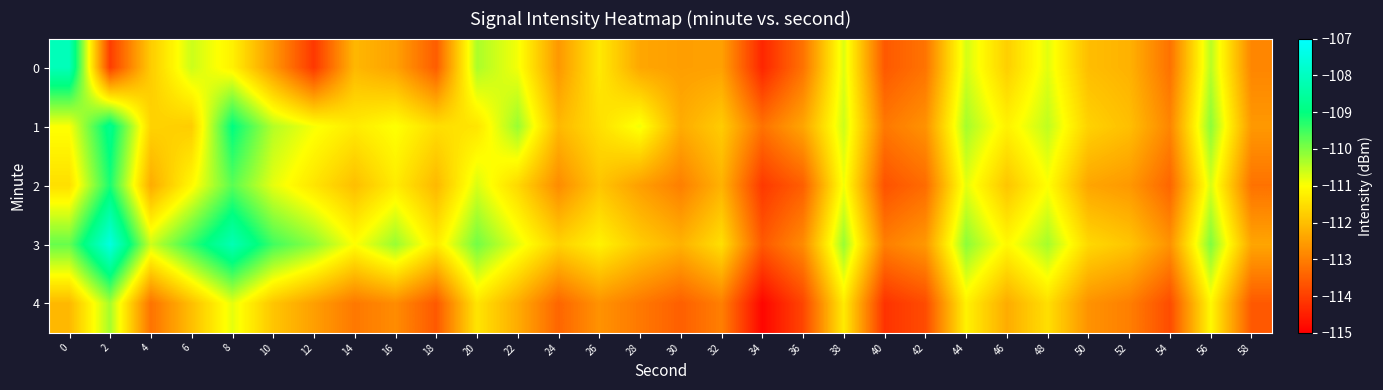

Reading left to right, what are all the values shown in this chart?

0: 0=-108.1	2=-114.0	4=-111.8	6=-110.6	8=-111.2	10=-112.6	12=-114.1	14=-112.1	16=-112.5	18=-113.5	20=-110.3	22=-110.9	24=-112.6	26=-111.3	28=-112.4	30=-112.5	32=-112.5	34=-114.4	36=-113.2	38=-110.7	40=-113.6	42=-113.2	44=-110.7	46=-111.7	48=-110.8	50=-112.0	52=-112.2	54=-113.2	56=-110.5	58=-112.9
1: 0=-111.0	2=-108.8	4=-111.7	6=-111.8	8=-109.0	10=-110.4	12=-110.9	14=-111.3	16=-111.0	18=-111.5	20=-111.4	22=-110.2	24=-112.1	26=-111.5	28=-110.9	30=-112.3	32=-111.8	34=-113.2	36=-112.4	38=-110.6	40=-113.1	42=-112.7	44=-110.3	46=-111.2	48=-110.5	50=-111.7	52=-112.0	54=-112.9	56=-110.1	58=-112.6
2: 0=-111.5	2=-109.2	4=-112.3	6=-111.1	8=-109.7	10=-110.8	12=-111.4	14=-112.0	16=-111.3	18=-112.1	20=-110.7	22=-111.6	24=-112.8	26=-111.9	28=-112.5	30=-113.0	32=-112.2	34=-114.1	36=-113.5	38=-110.9	40=-113.7	42=-113.3	44=-110.8	46=-111.9	48=-111.0	50=-112.4	52=-112.6	54=-113.4	56=-110.7	58=-113.2
3: 0=-109.8	2=-107.5	4=-110.6	6=-109.4	8=-108.2	10=-109.5	12=-110.1	14=-111.0	16=-110.2	18=-111.3	20=-109.9	22=-110.8	24=-111.7	26=-111.2	28=-111.8	30=-112.2	32=-111.5	34=-113.6	36=-112.8	38=-110.2	40=-113.0	42=-112.6	44=-110.1	46=-111.1	48=-110.3	50=-111.6	52=-111.9	54=-112.7	56=-110.0	58=-112.4
4: 0=-112.1	2=-110.3	4=-113.2	6=-112.0	8=-110.8	10=-111.9	12=-112.5	14=-113.1	16=-112.8	18=-113.6	20=-111.4	22=-112.3	24=-113.4	26=-112.7	28=-113.1	30=-113.5	32=-113.0	34=-114.9	36=-113.9	38=-111.3	40=-114.2	42=-113.8	44=-111.2	46=-112.3	48=-111.5	50=-112.7	52=-113.0	54=-113.8	56=-111.1	58=-113.6